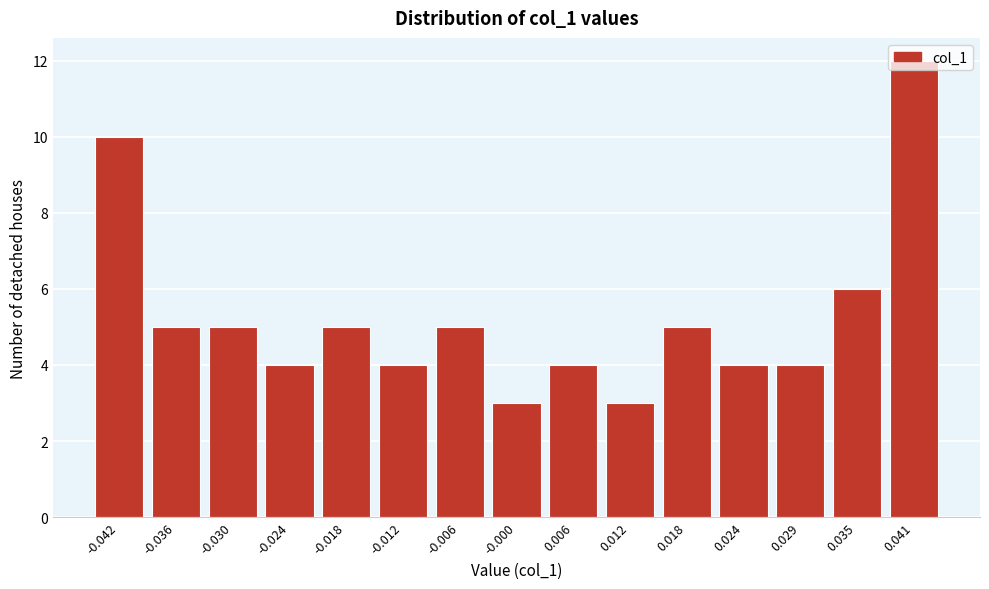

What is the change in value from -0.042 to 0.029?

-6